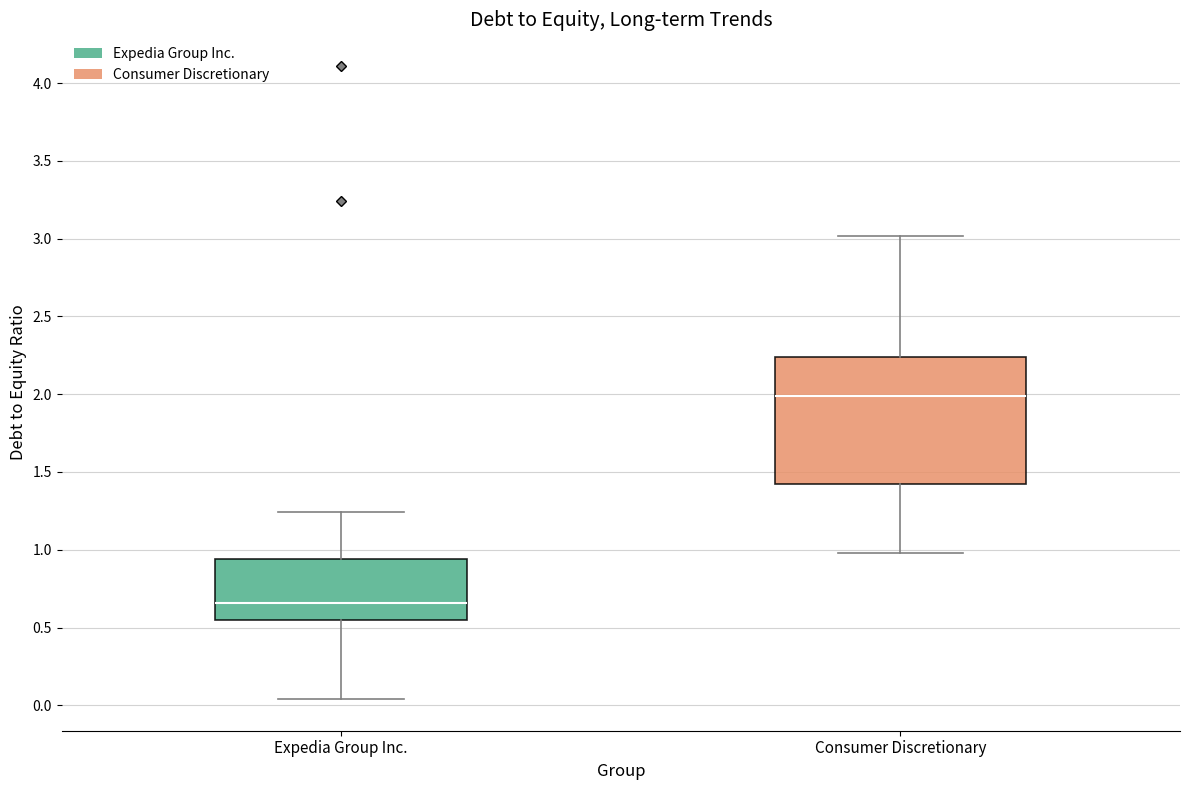

Where does the median line of the box for Consumer Discretionary sit on the y-axis? The values are not printed on the chart, so give them approximately, as read against the axis.

2.00